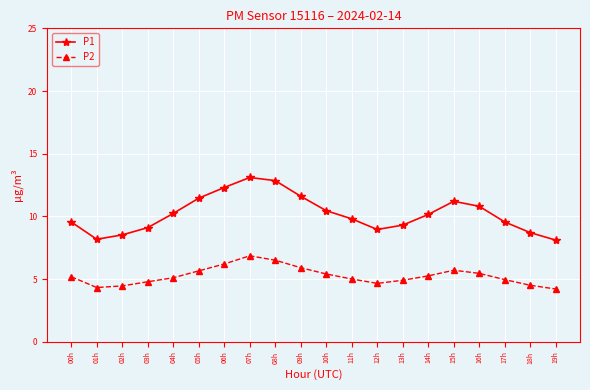

Which series has the widest spread of values?

P1